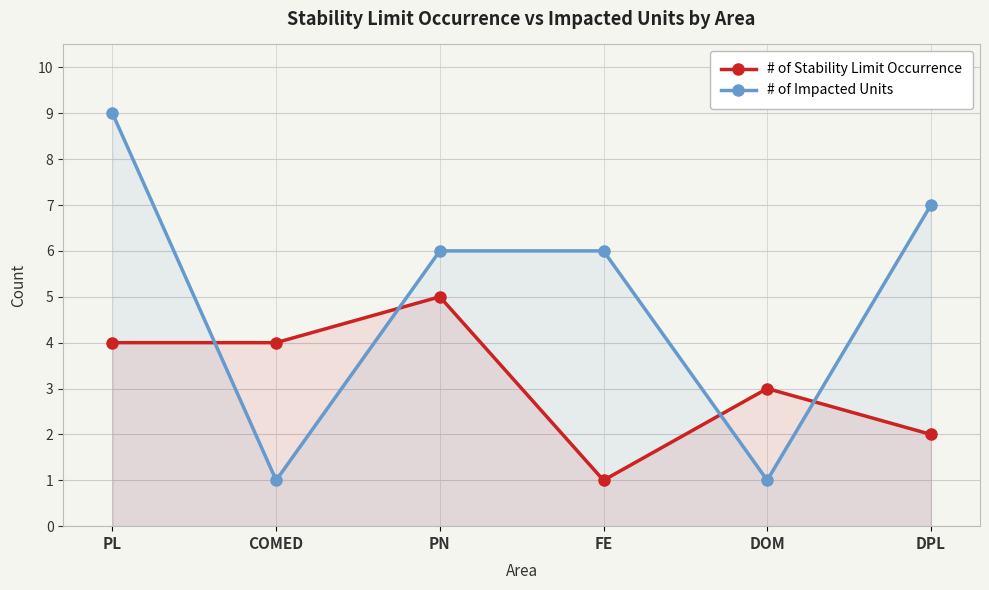

Between which two adjacent categories do # of Stability Limit Occurrence and # of Impacted Units first intersect?

PL and COMED